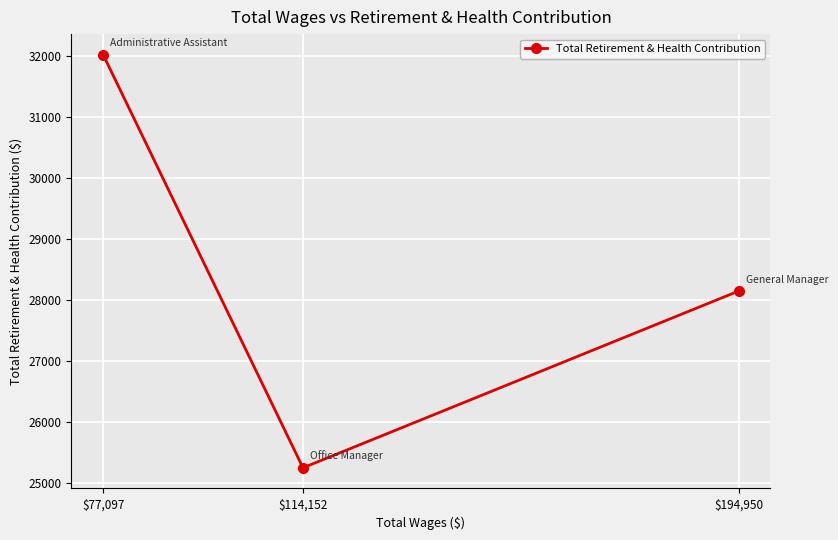

What is the change in value from $194,950 to $77,097?

+3874